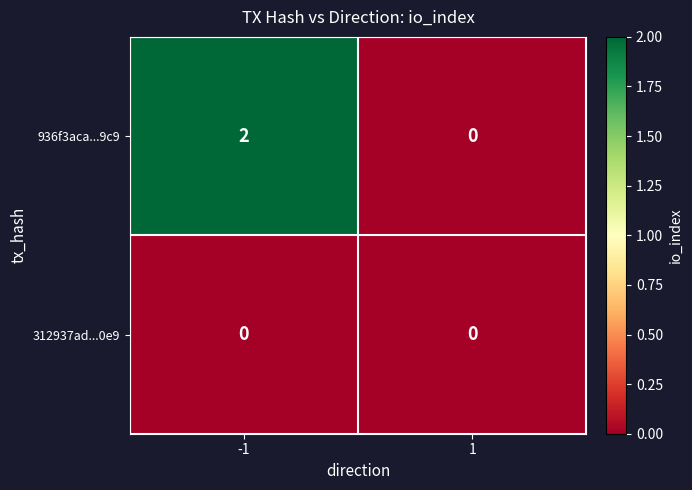

How many distinct data groups are displayed?

2